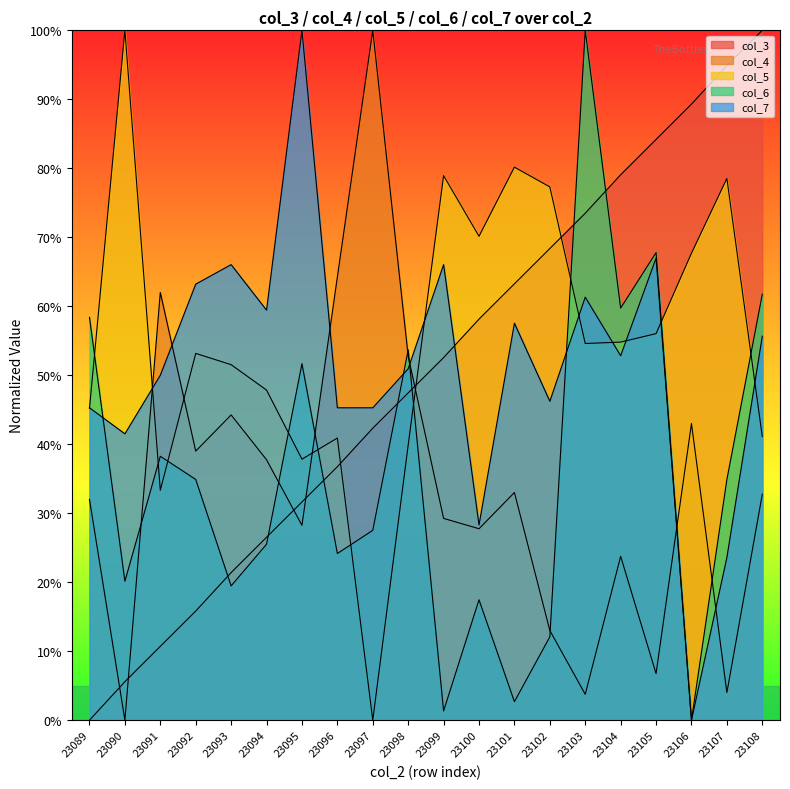

What is the difference between the maximum and minimum values in the col_4 series?

1.0